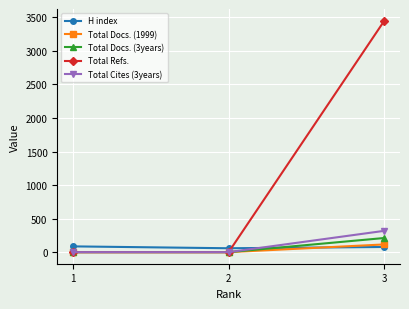

Between 2 and 3, which series saw the biggest shift?

Total Refs.